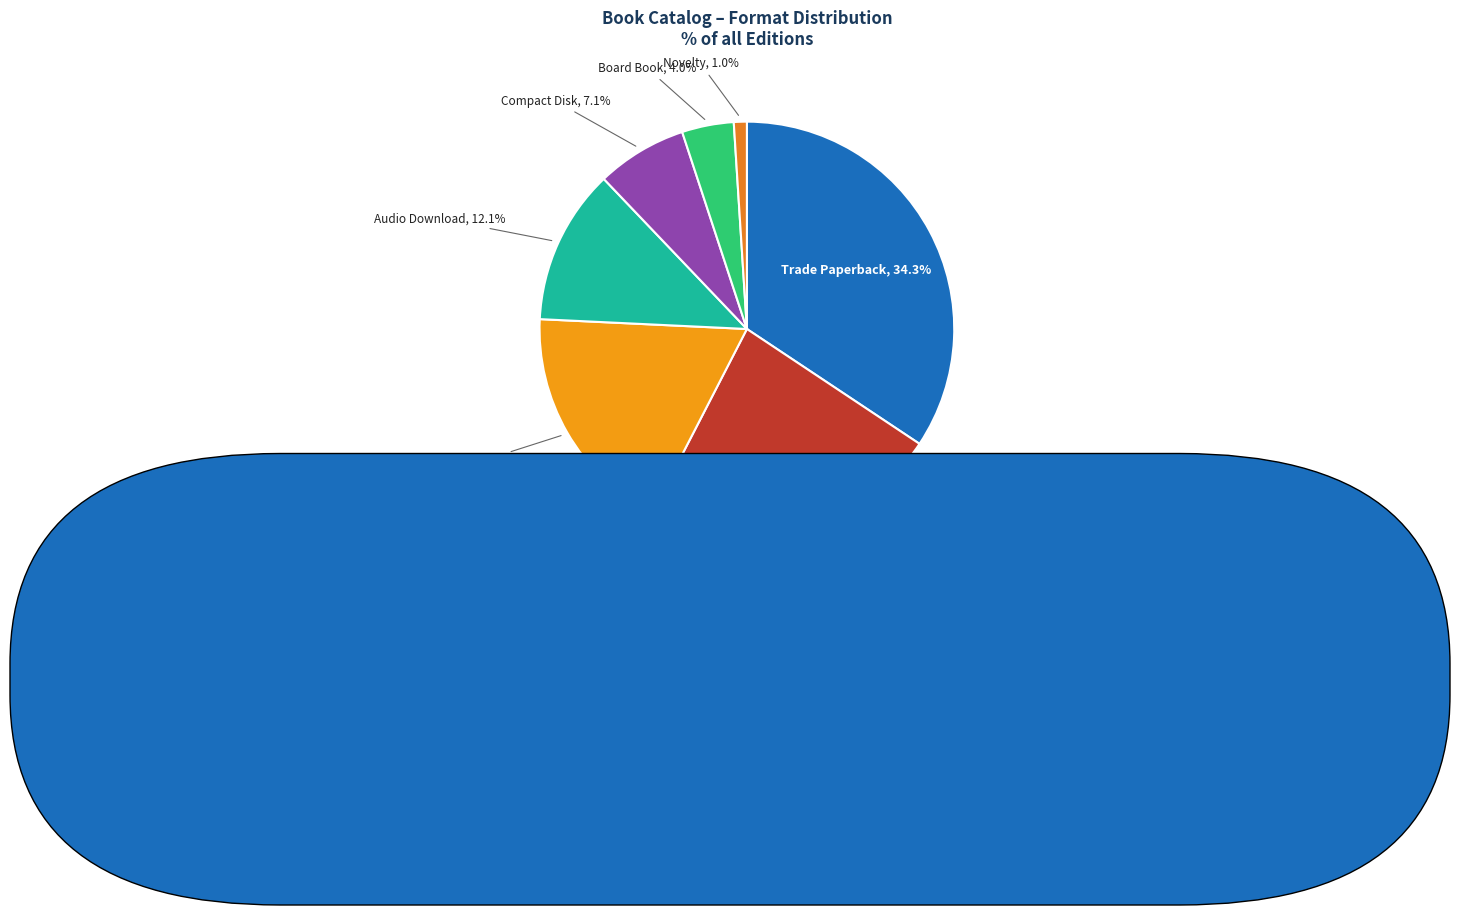

To the nearest percent, what is the combined percentage of Novelty and Trade Paperback?

35%